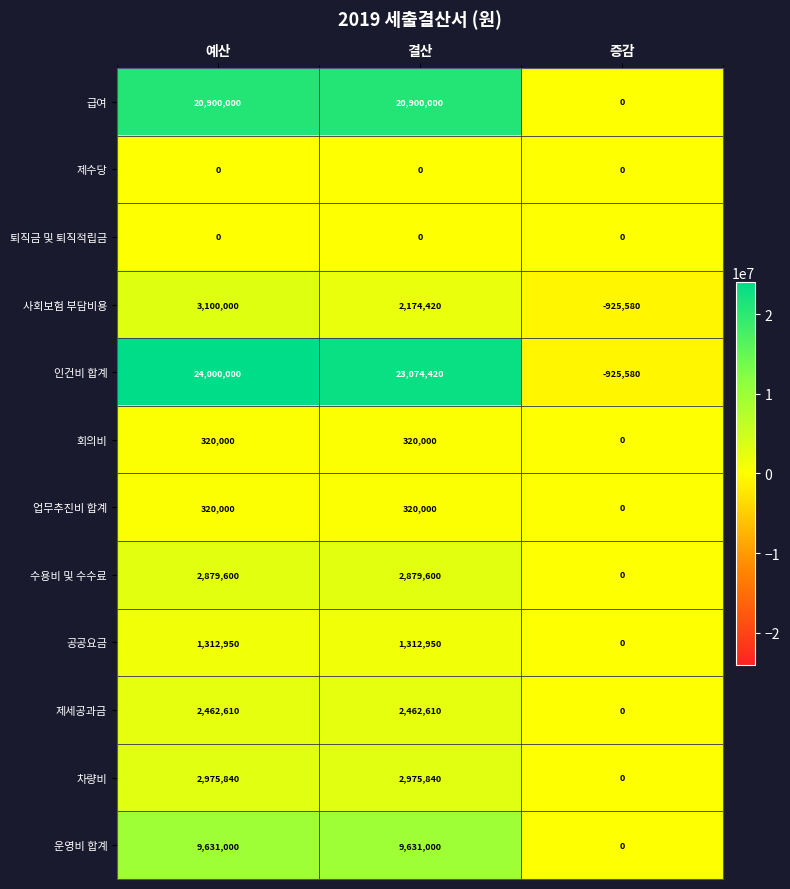

Count the 급여 values in the range 0 to 20900000.

3